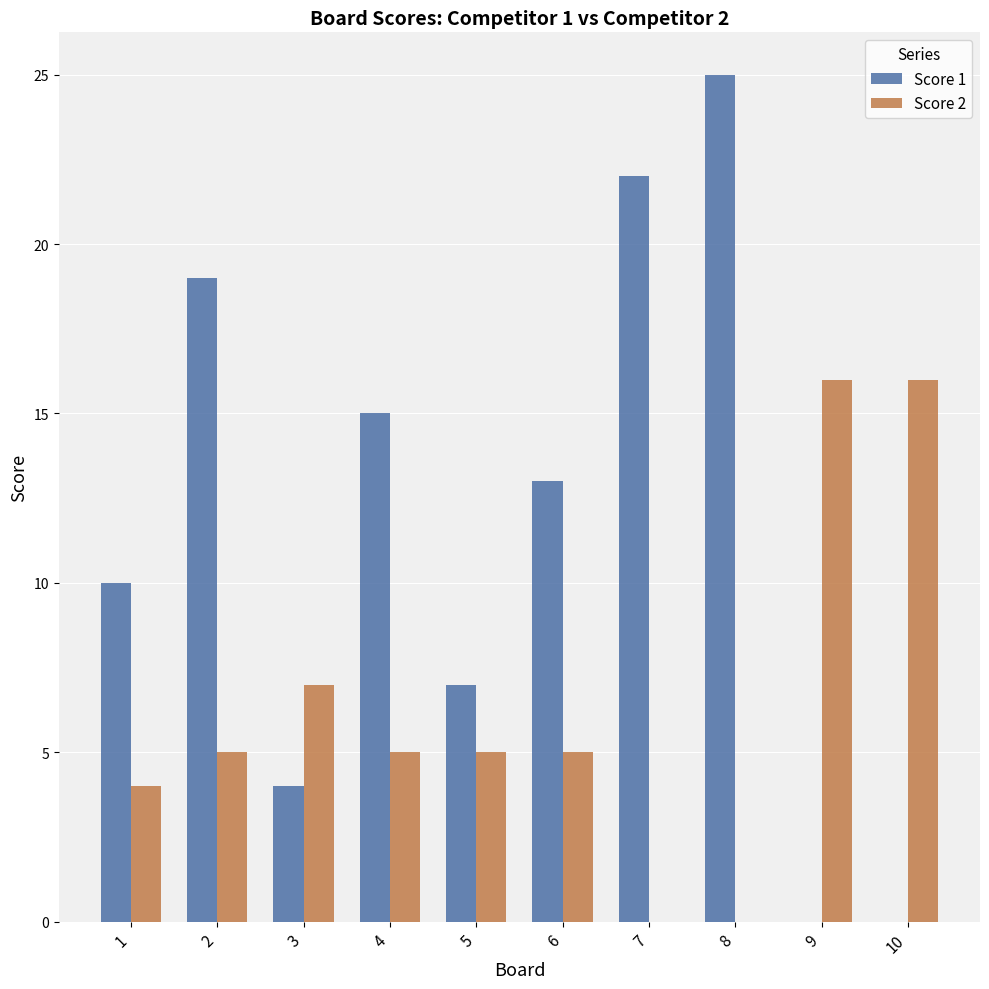

At which label is Score 1 closest to 12?

6